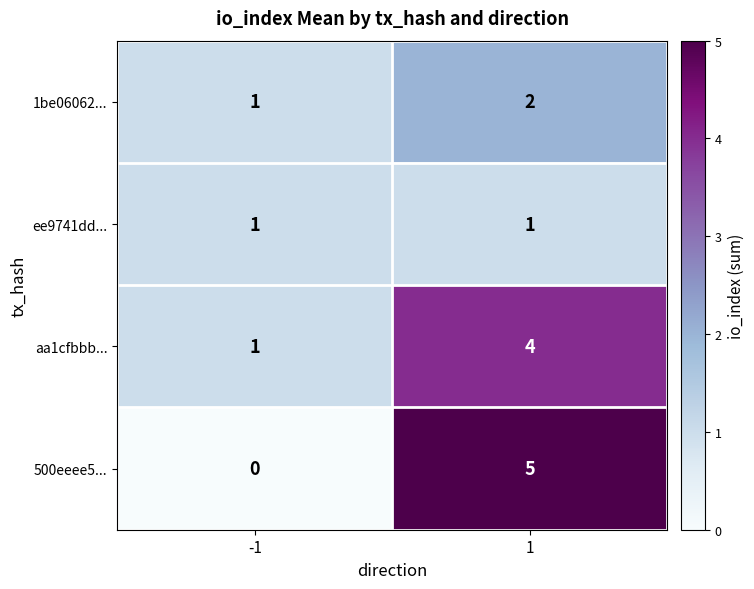

At which category is the sum across all series the highest?

1